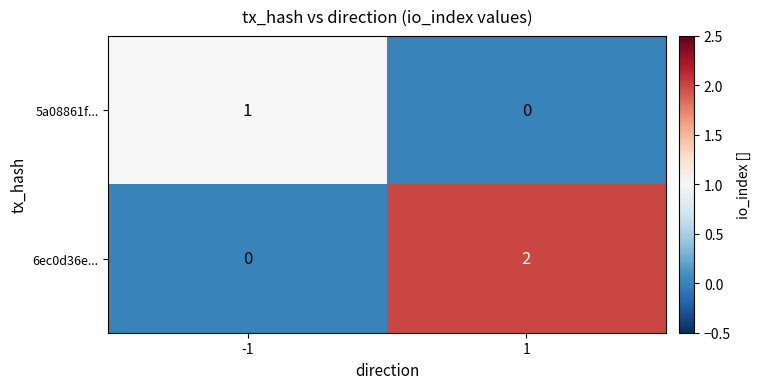

List the series in order of their peak value, lowest first.

5a08861f..., 6ec0d36e...